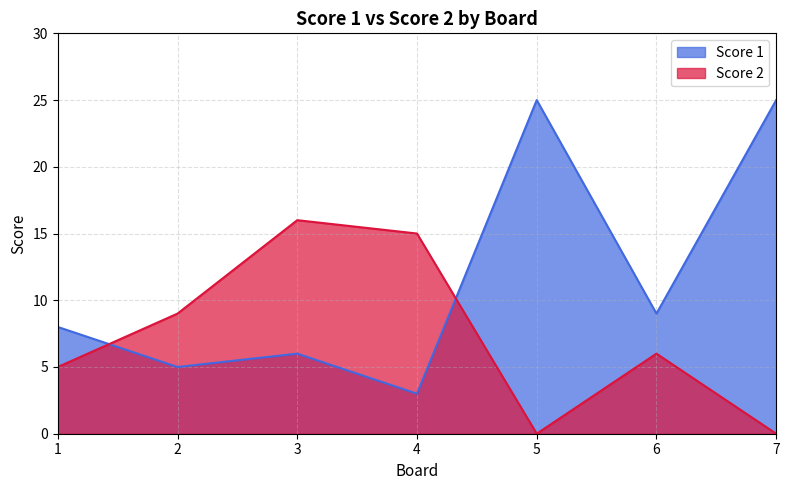

What is the difference between the maximum and second lowest values in the Score 2 series?

16